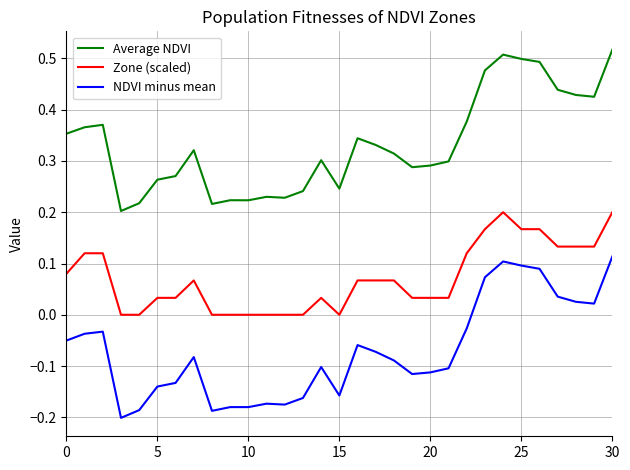

List the series in order of their overall mean, lowest first.

NDVI minus mean, Zone (scaled), Average NDVI